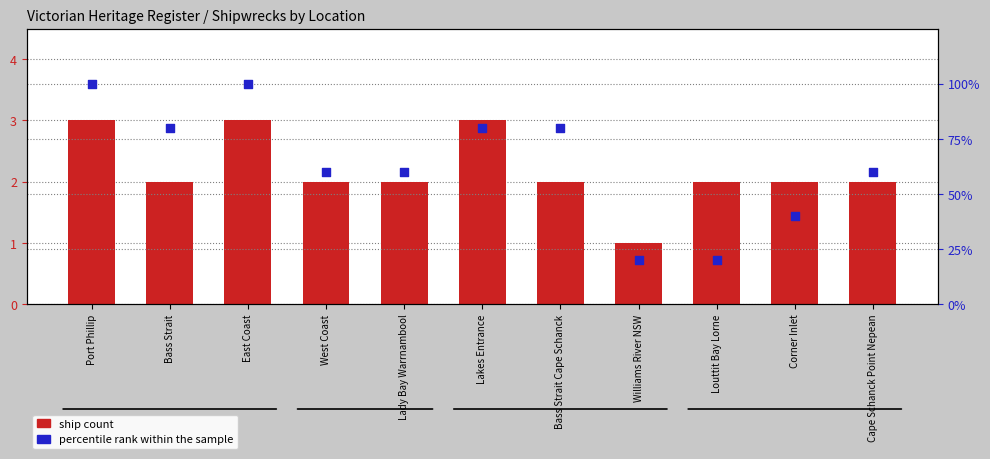

What are all the series names shown in the legend?

ship count, percentile rank within the sample